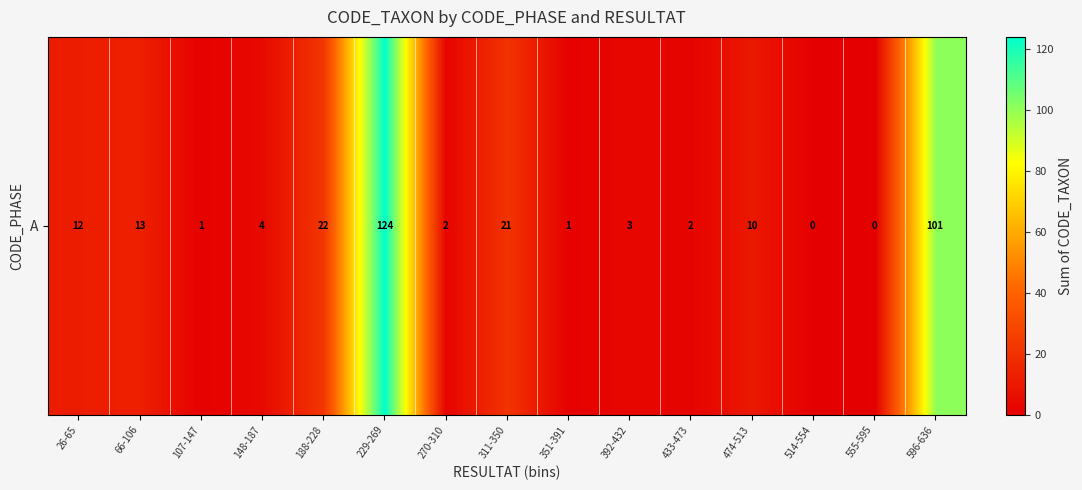

What is the change in value from 474-513 to 514-554?

-10